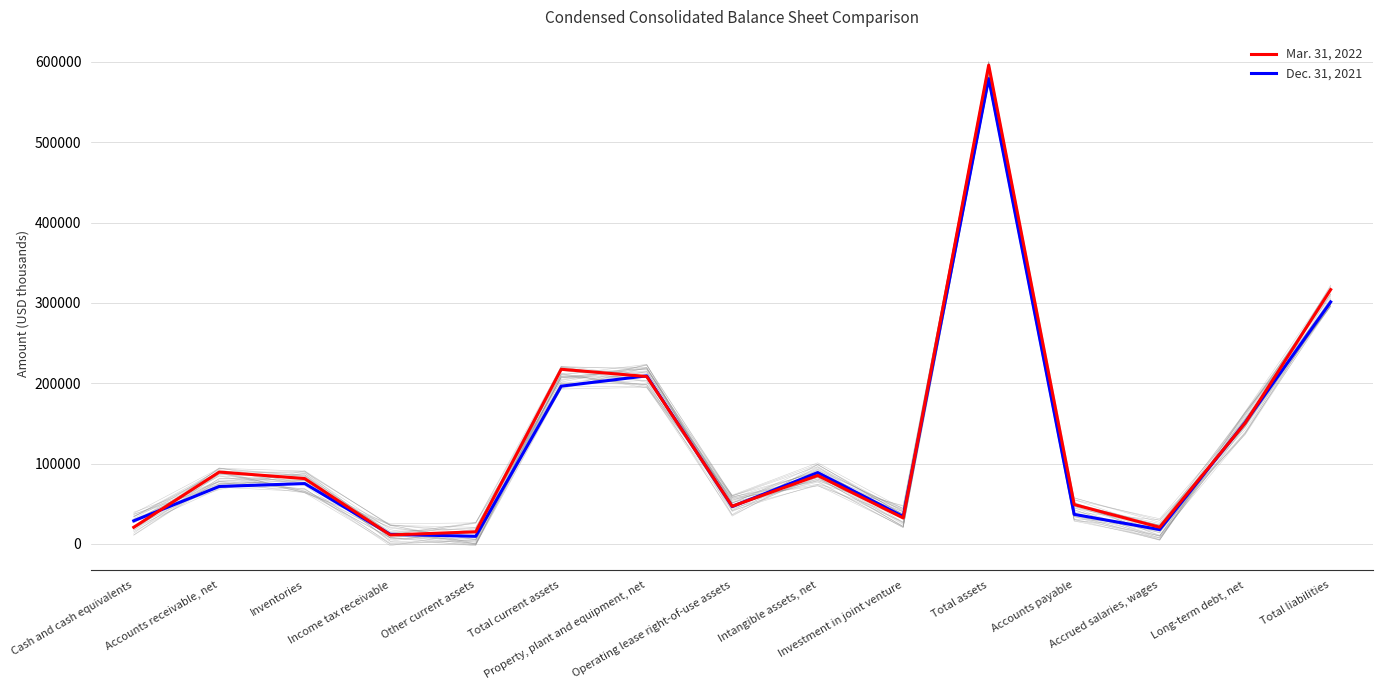

How many values in the Dec. 31, 2021 series are below 71419?

7